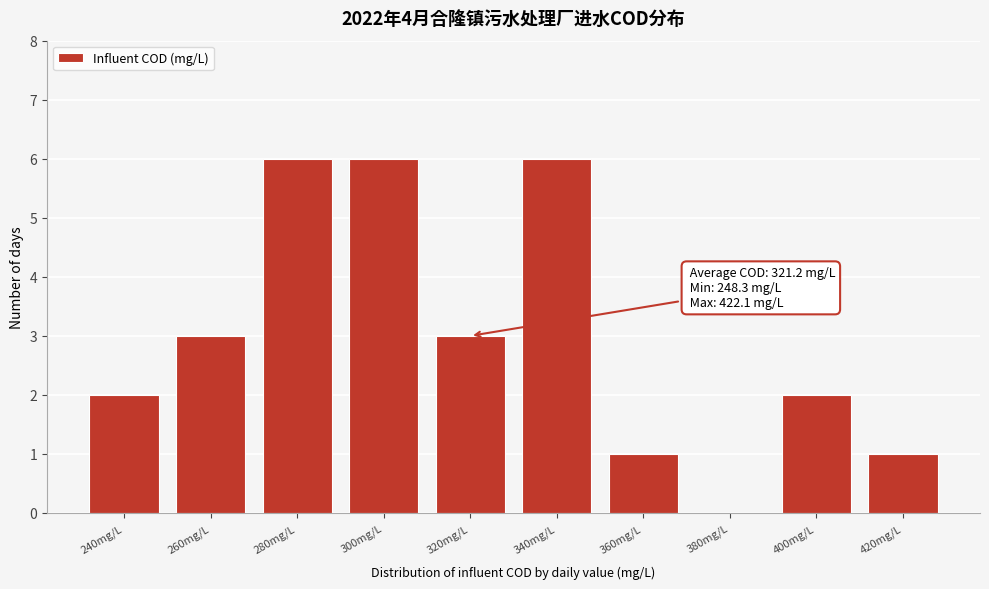

Reading left to right, list all the values displayed in this chart.

240mg/L=2	260mg/L=3	280mg/L=6	300mg/L=6	320mg/L=3	340mg/L=6	360mg/L=1	380mg/L=0	400mg/L=2	420mg/L=1